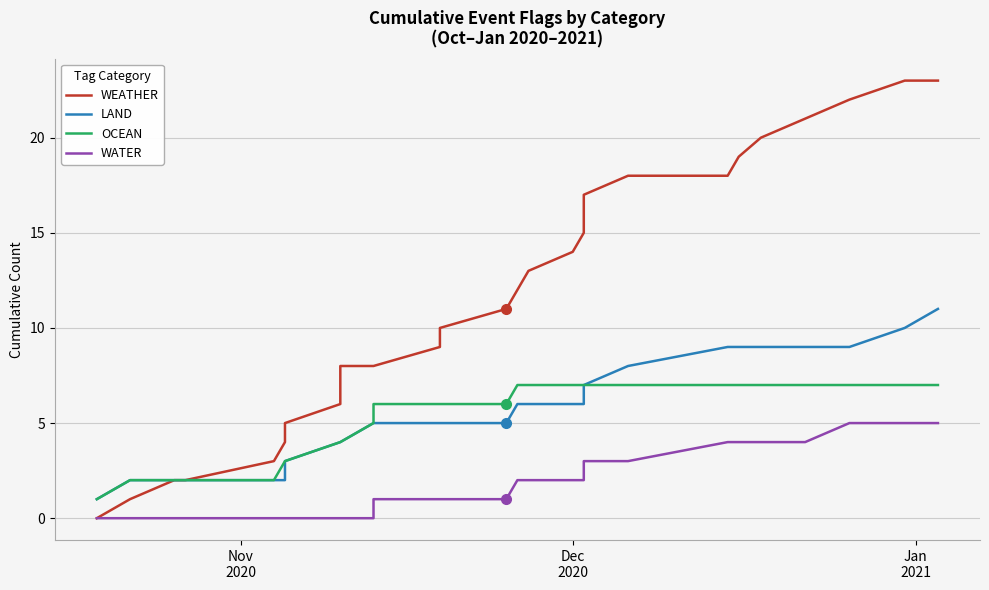

What is the value of the WATER point at the 18th from the left?

2